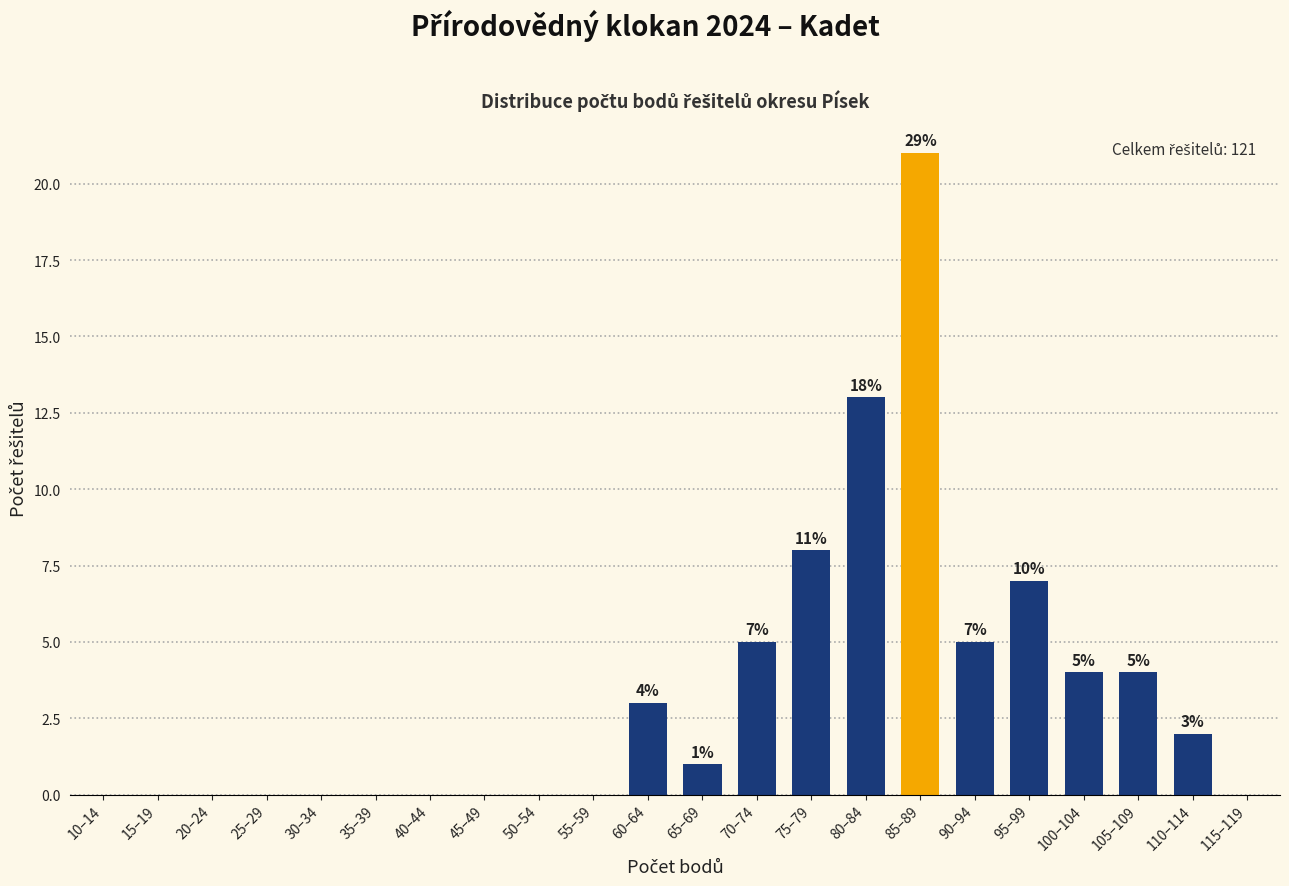

Reading right to left, list all the values displayed in this chart.

115–119=0	110–114=2	105–109=4	100–104=4	95–99=7	90–94=5	85–89=21	80–84=13	75–79=8	70–74=5	65–69=1	60–64=3	55–59=0	50–54=0	45–49=0	40–44=0	35–39=0	30–34=0	25–29=0	20–24=0	15–19=0	10–14=0